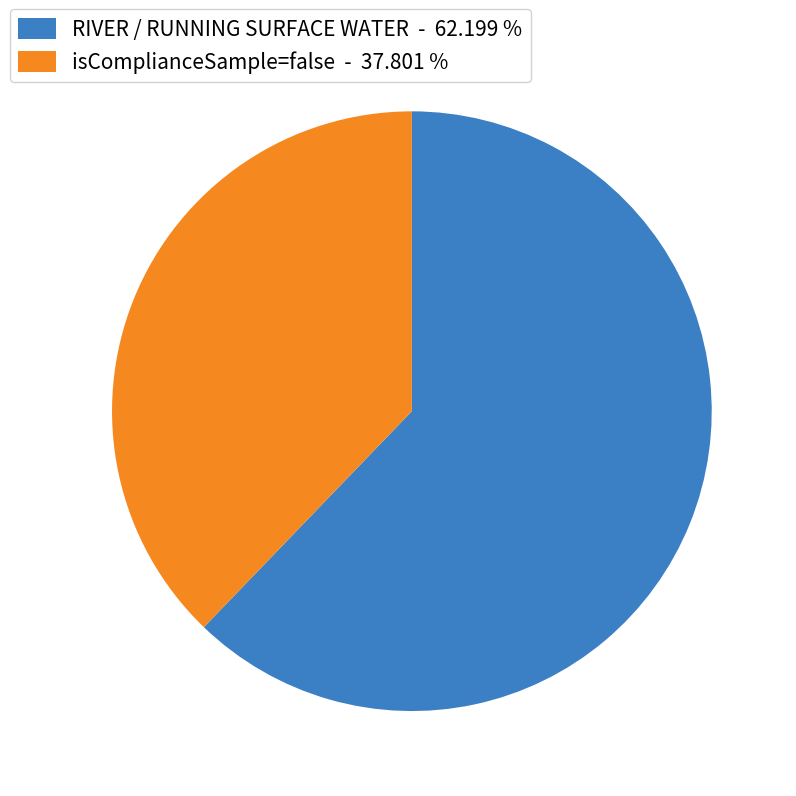

Between RIVER / RUNNING SURFACE WATER - 62.199 % and isComplianceSample=false - 37.801 %, which is larger?

RIVER / RUNNING SURFACE WATER - 62.199 %